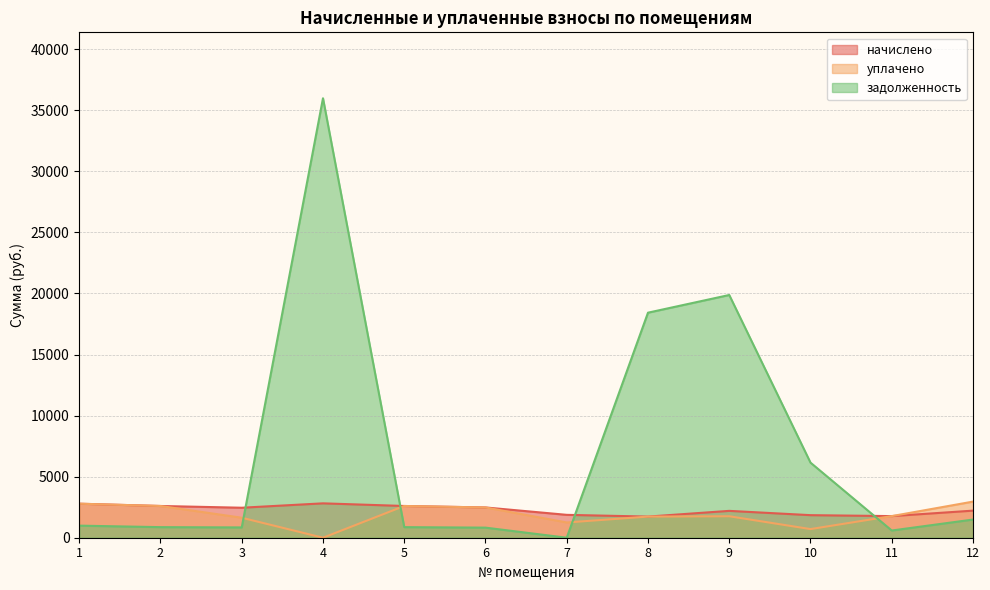

What is the difference between the maximum and minimum values in the уплачено series?

2957.7